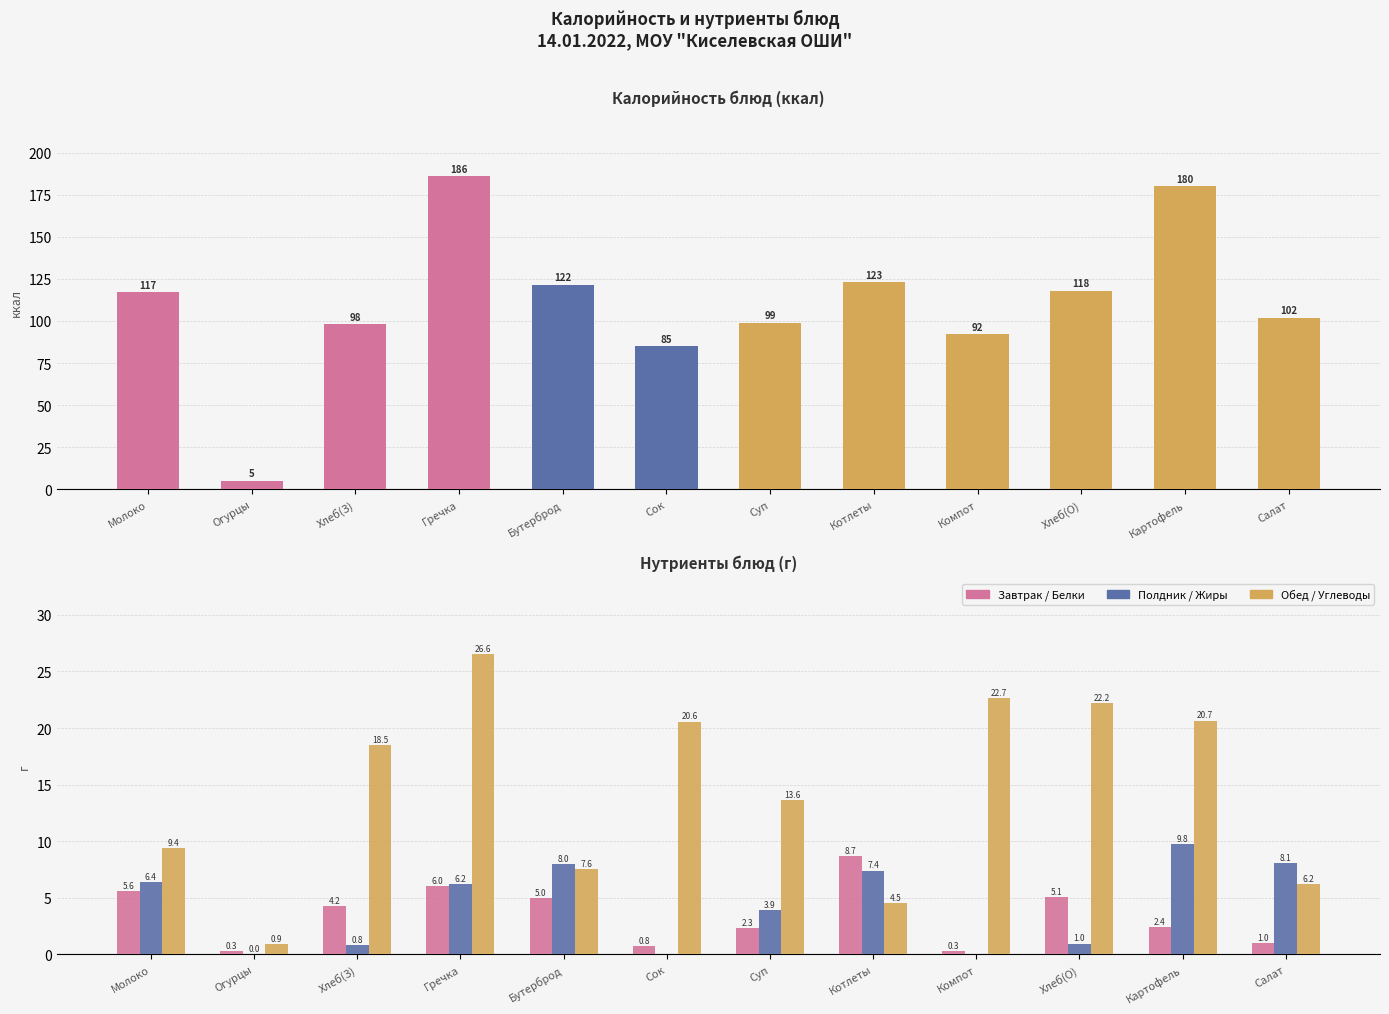

Reading left to right, what are all the values shown in this chart?

Калорийность: 117.0	5.0	98.0	186.0	121.5	85.0	99.0	123.0	92.0	118.0	180.0	102.0
Белки: 5.6	0.3	4.2	6.0	5.0	0.8	2.3	8.7	0.3	5.1	2.4	1.0
Жиры: 6.4	0.0	0.8	6.2	8.0	0.0	3.9	7.4	0.0	1.0	9.8	8.1
Углеводы: 9.4	0.9	18.5	26.6	7.6	20.6	13.6	4.5	22.7	22.2	20.7	6.2